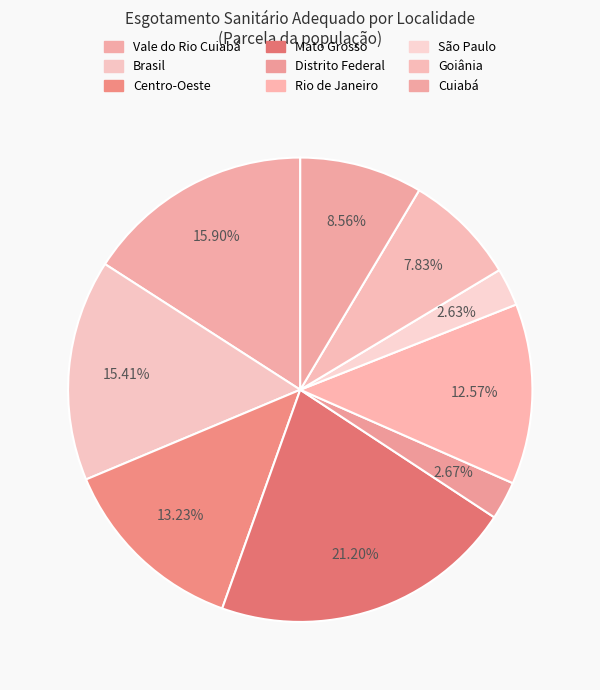

Which category has the biggest portion of the pie?

Mato Grosso